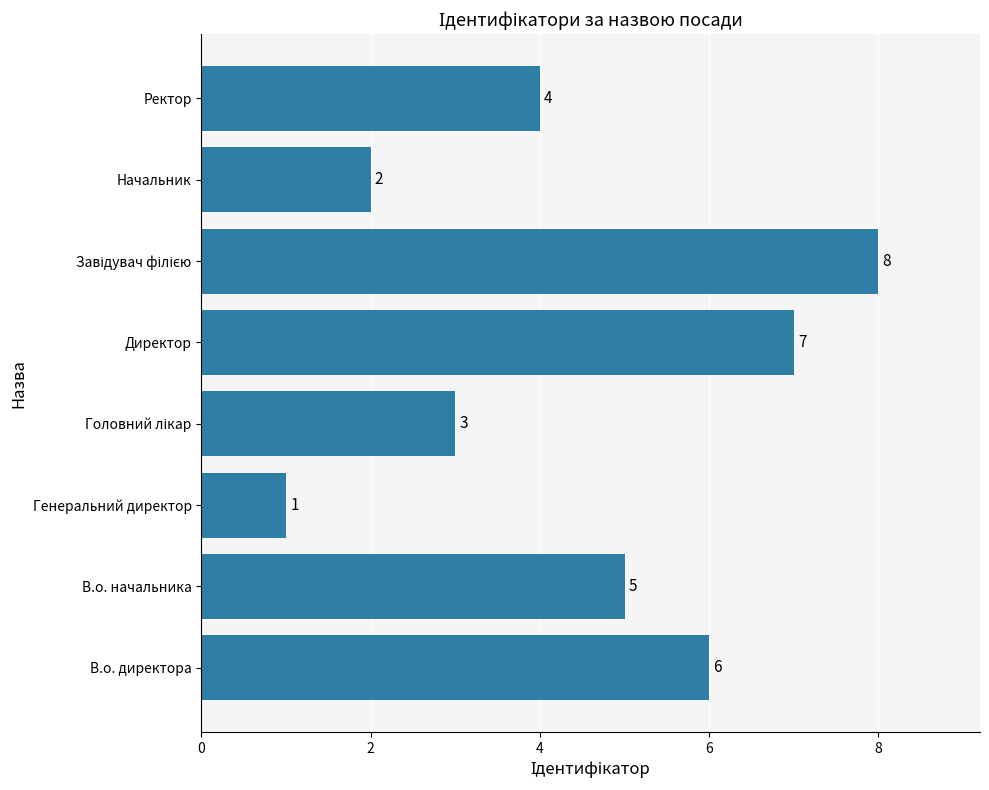

Is it true that the value at Директор is 7?

True